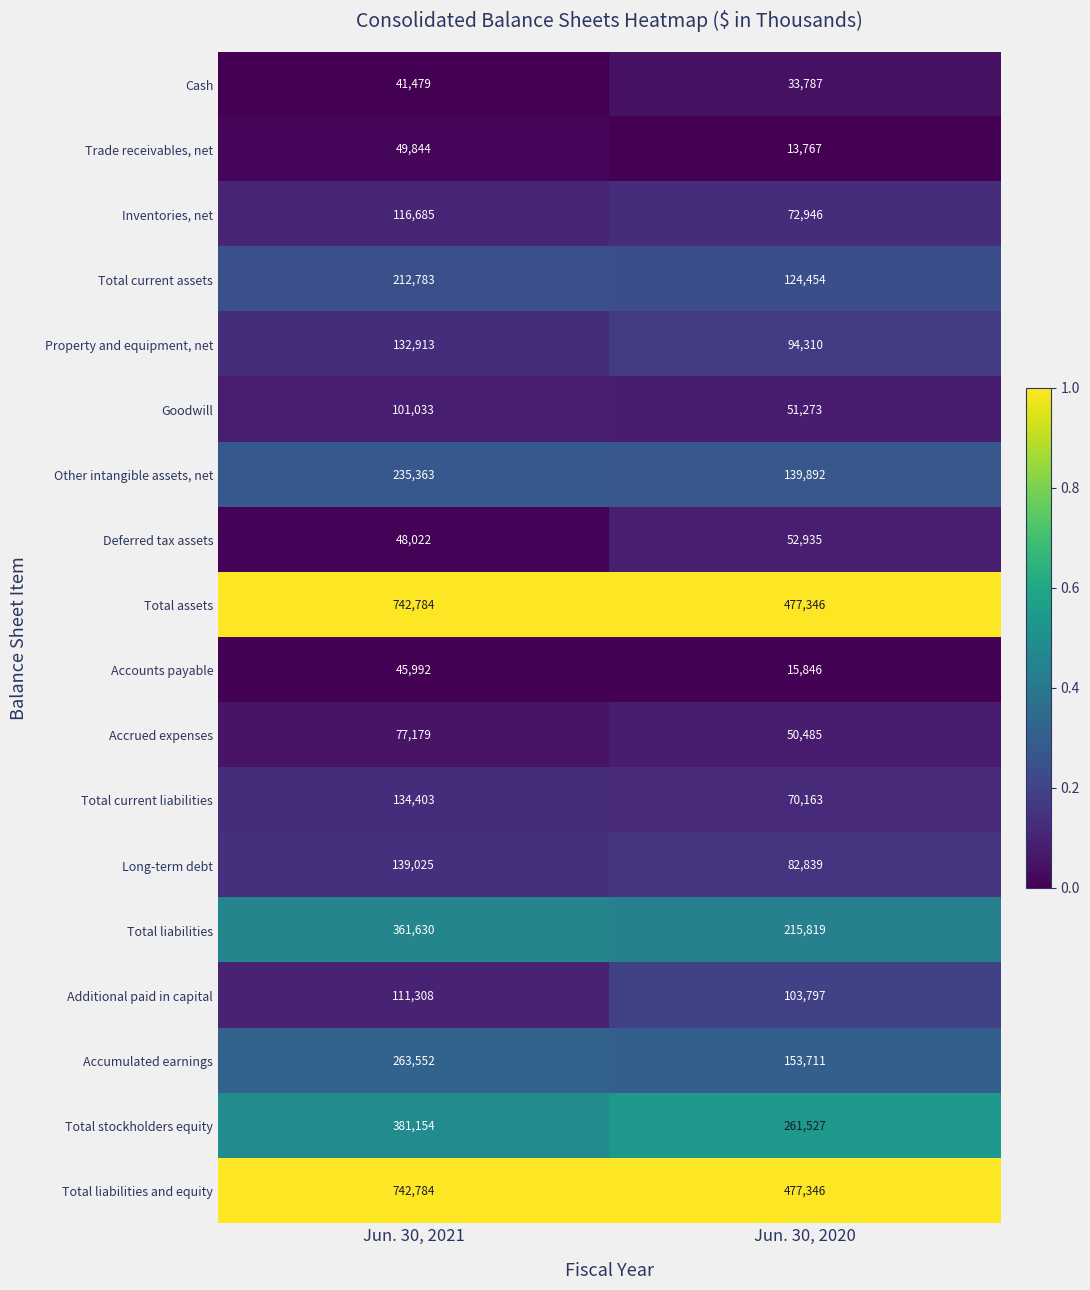

How many categories are shown in the chart?

2